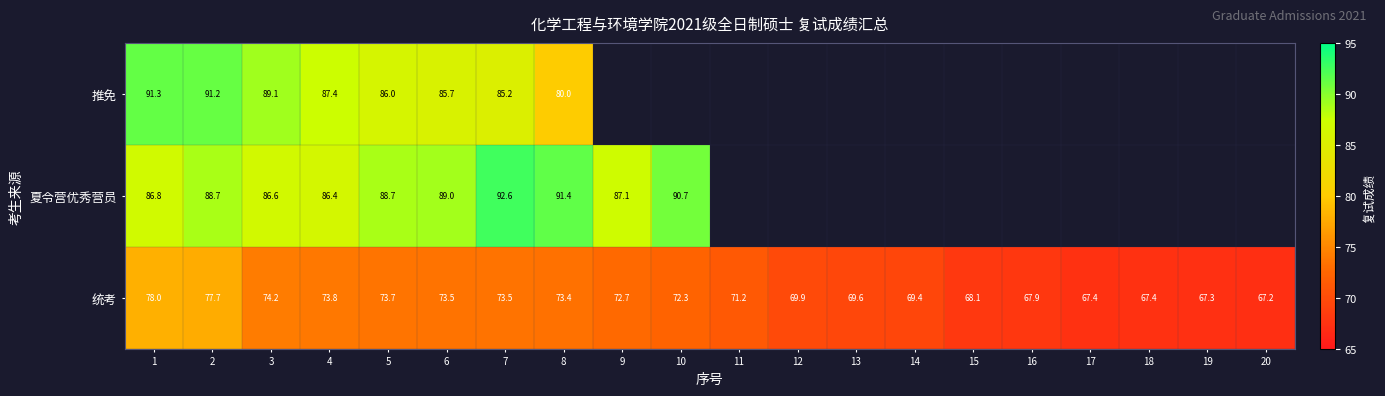

At 6, list the series in order from largest to smallest.

夏令营优秀营员, 推免, 统考